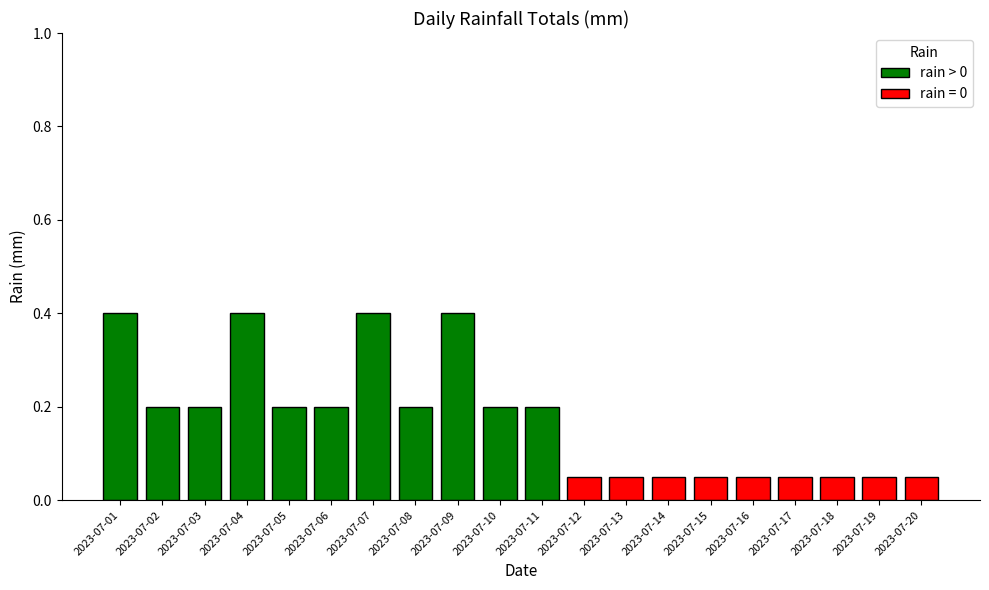

The value of rain > 0 at 2023-07-11 is 0.2. True or false?

True